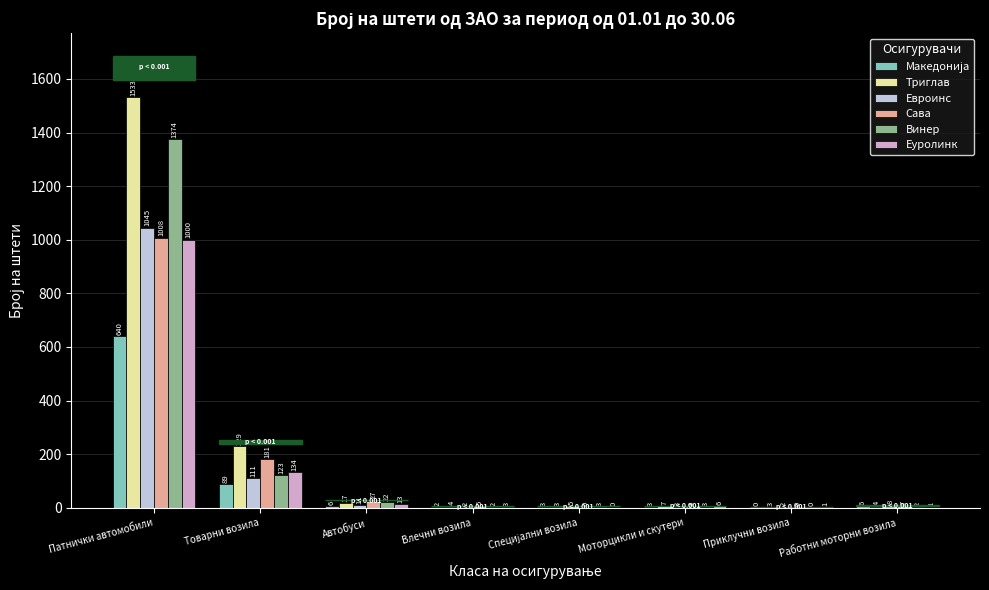

Which label corresponds to the largest value in the chart?

Патнички автомобили